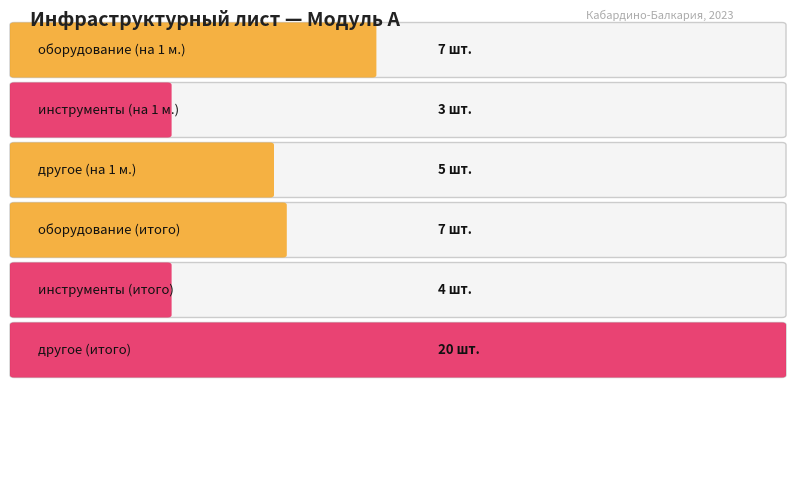

Rank the series by their average value, from lowest to highest.

инструменты, другое, оборудование